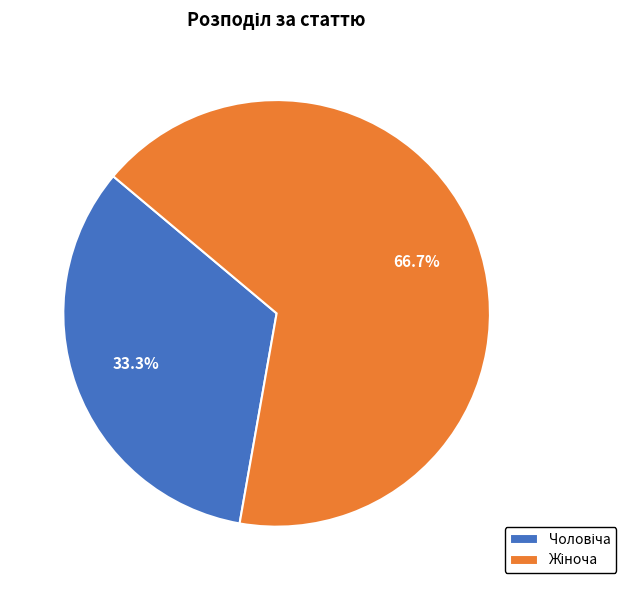

Does any single category account for the majority?

Yes